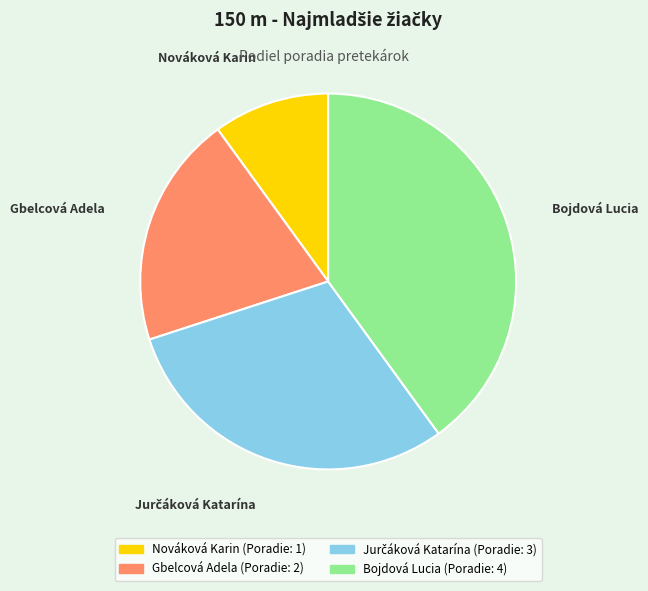

Is it true that Gbelcová Adela is 20% of the pie?

True